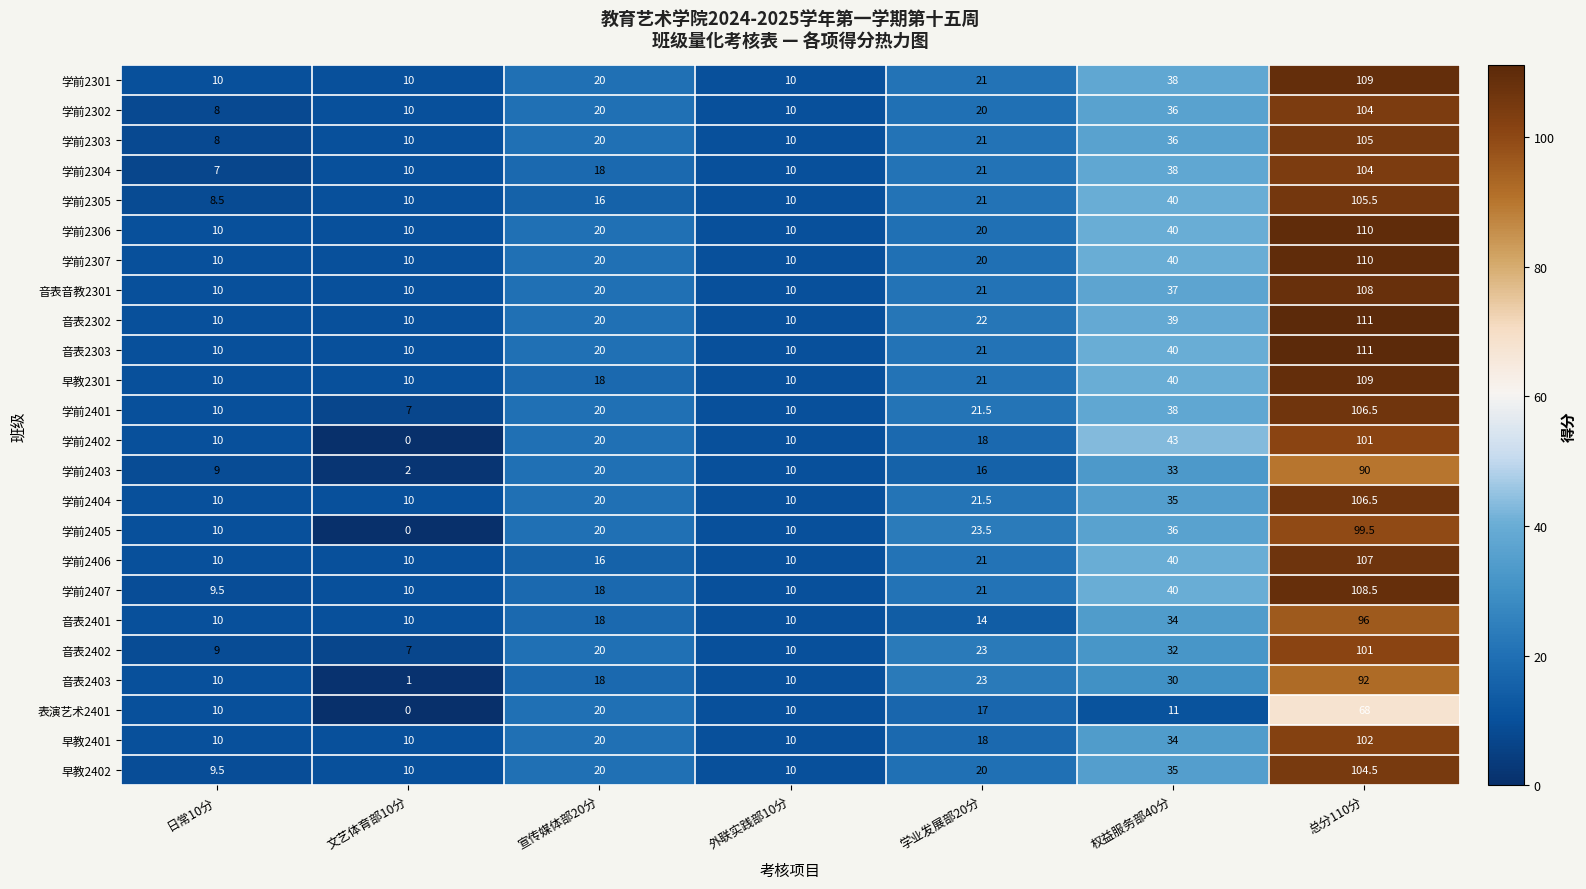

What is the total value across all series at 外联实践部10分?

240.0